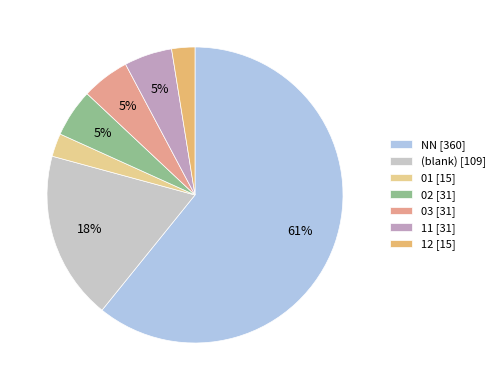

Is it true that (blank) [109] is 18% of the pie?

True